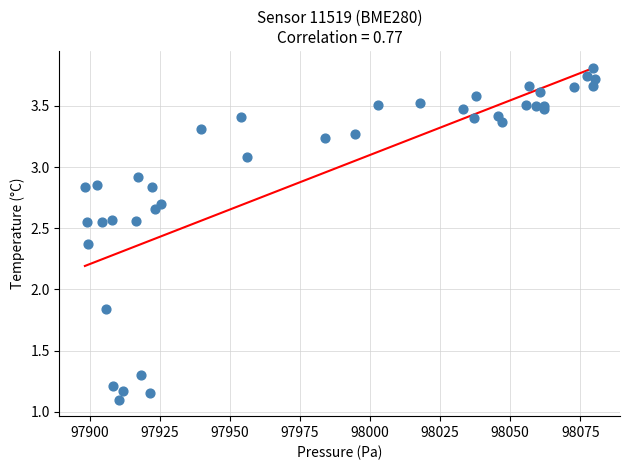

What is the range of X values (max minus min)?

181.9